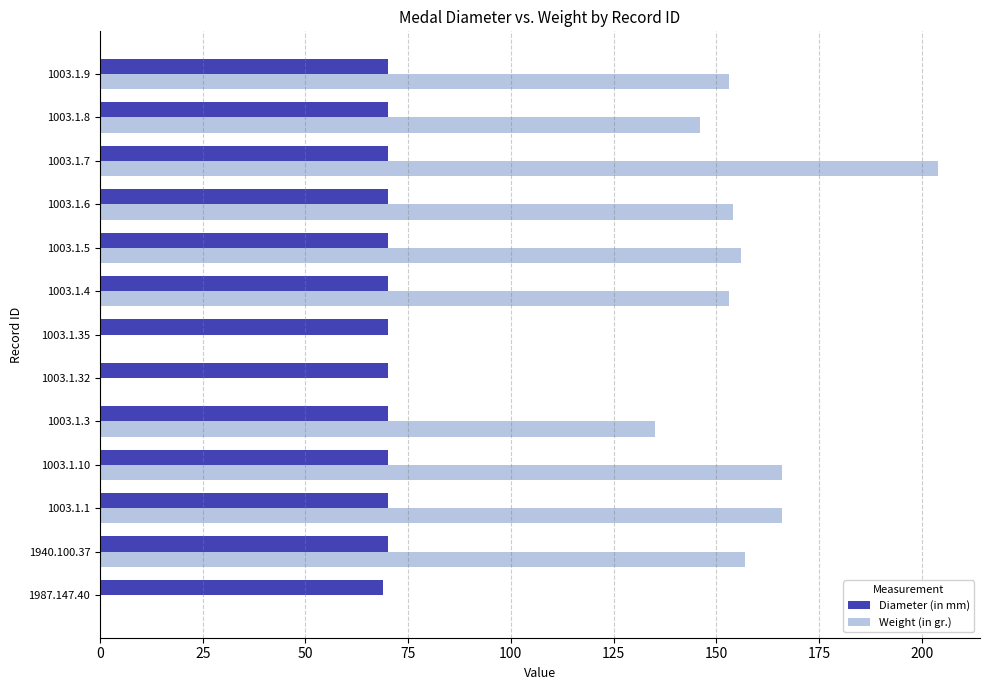

Which series changed the most between 1003.1.10 and 1003.1.3?

Weight (in gr.)